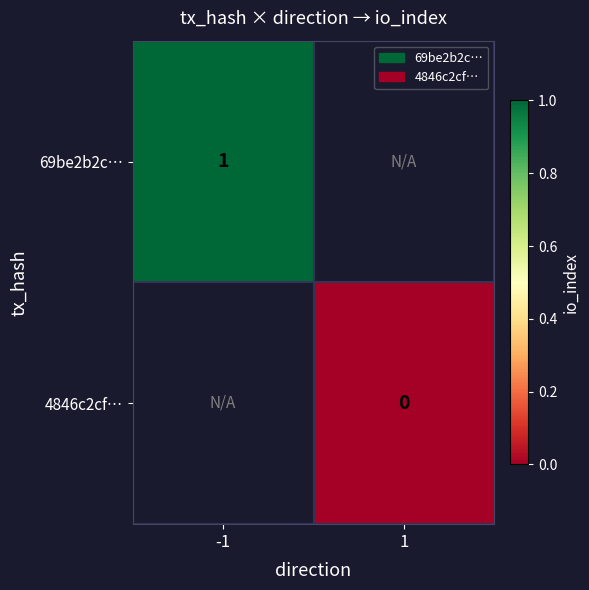

At how many categories does at least one series exceed 0?

1